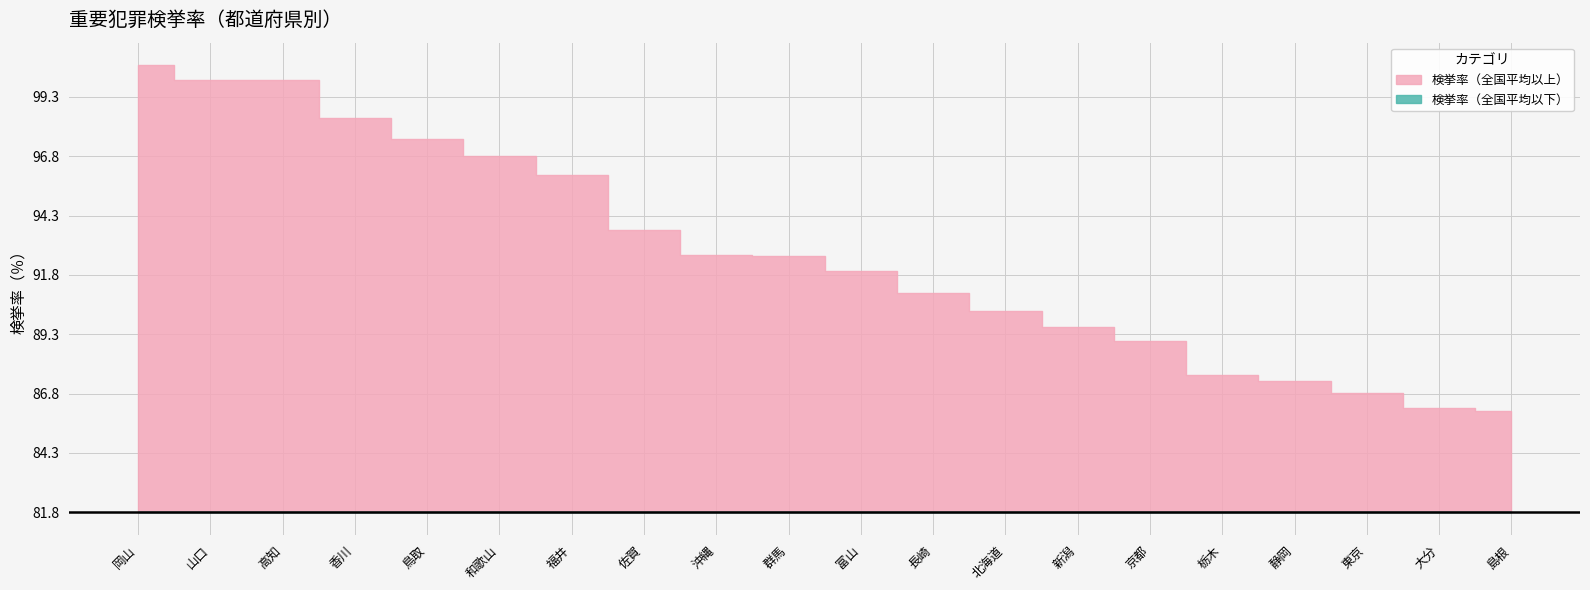

At which category does the chart reach its peak across all series?

岡山